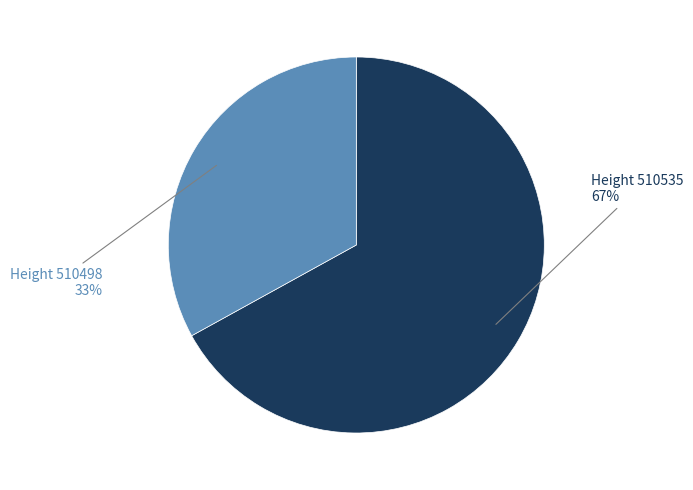

How many segments does this pie chart have?

2